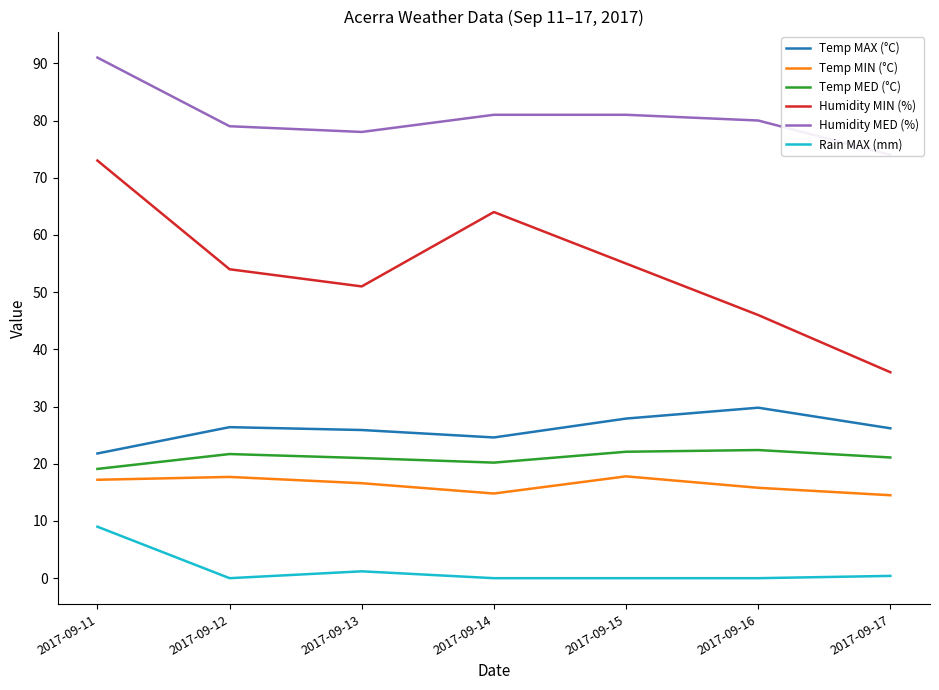

Which category has the lowest value in the Temp MIN (°C) series?

2017-09-17